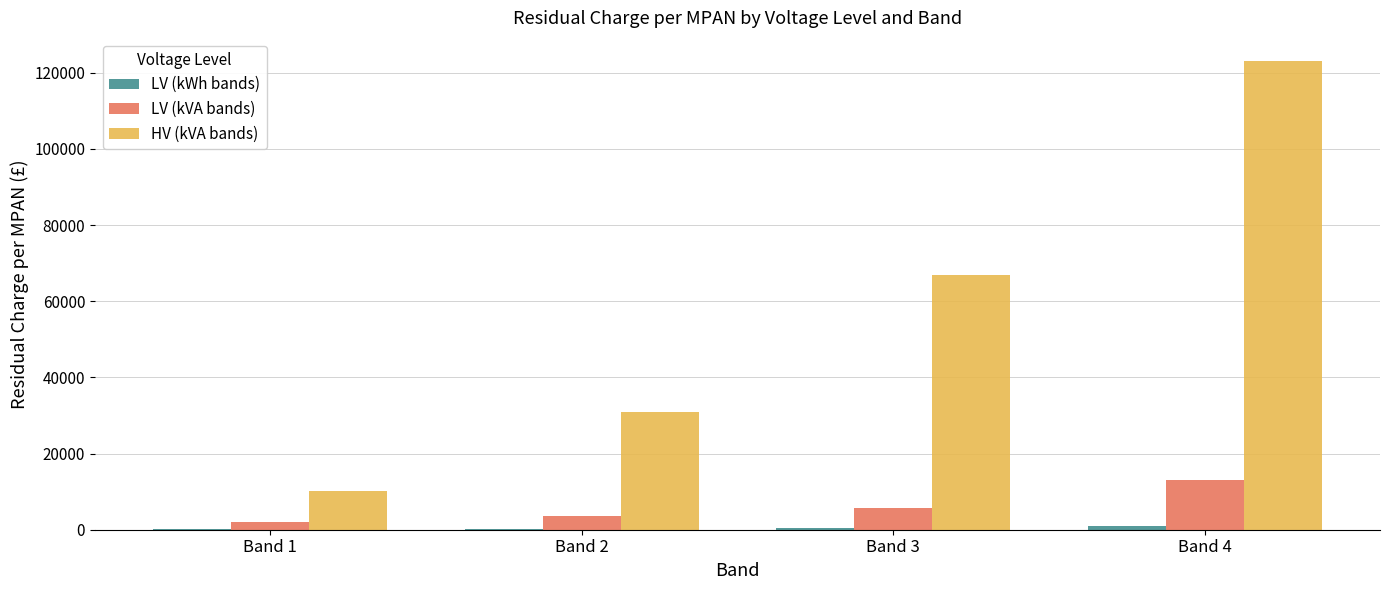

Which series has the largest total across all categories?

HV (kVA bands)